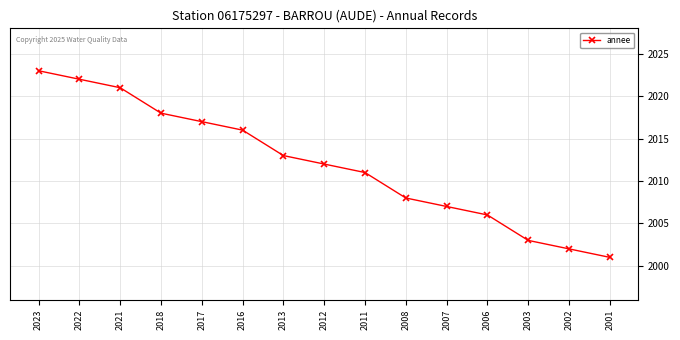

What is the minimum value shown in the chart?

2001